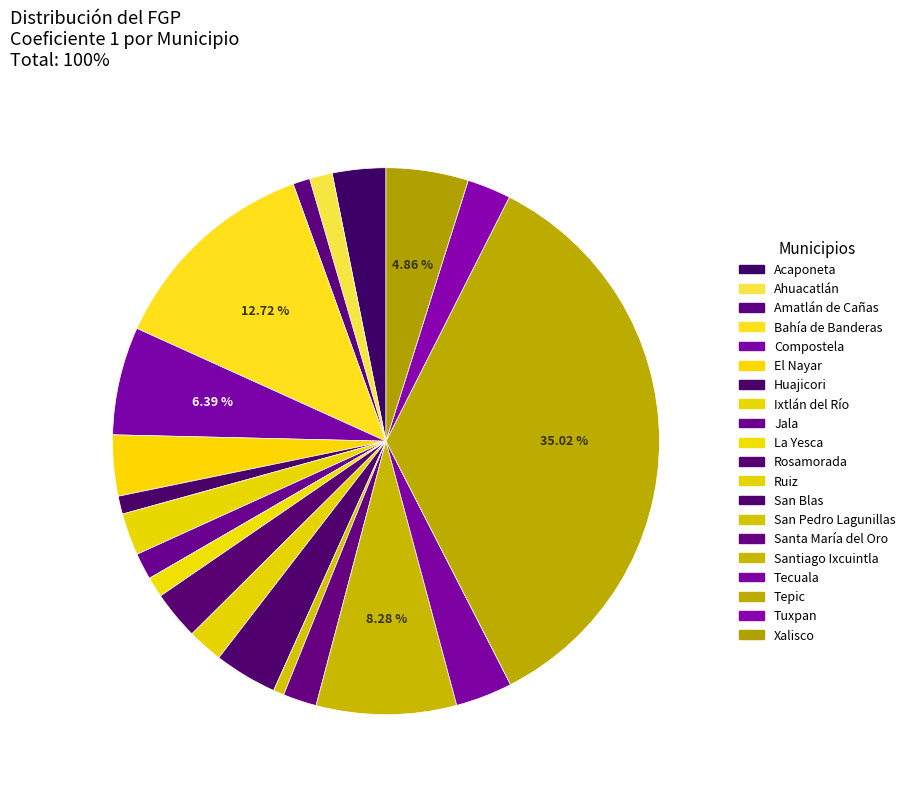

The Tepic slice represents 35% of the pie. True or false?

True